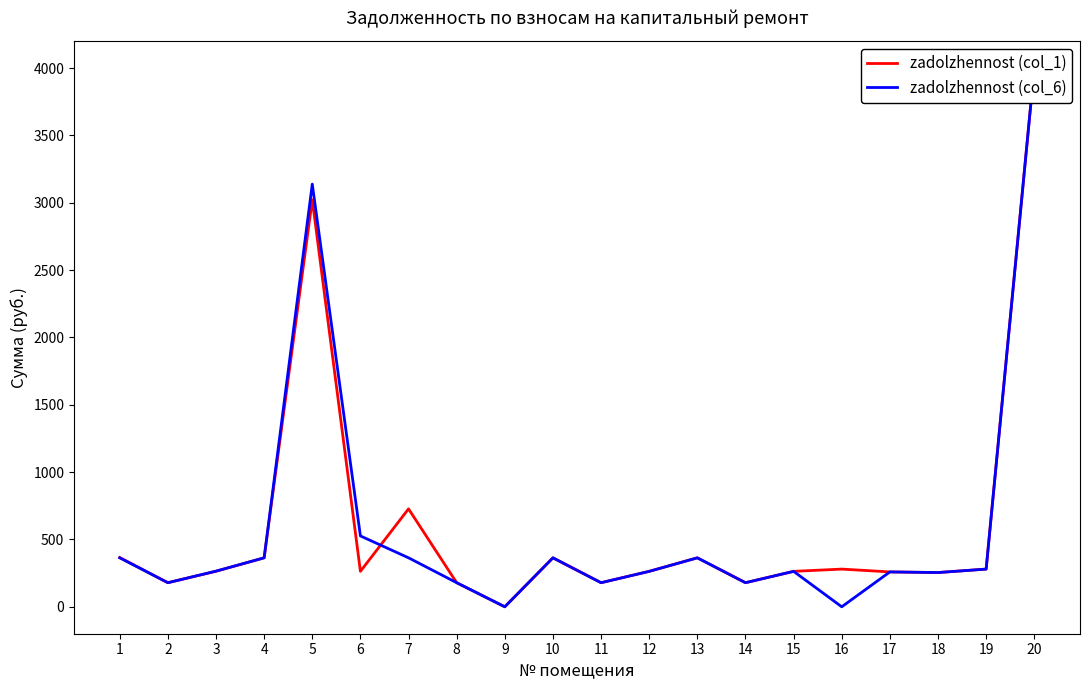

True or false: zadolzhennost (col_1) has more than 0 interior local peaks.

True